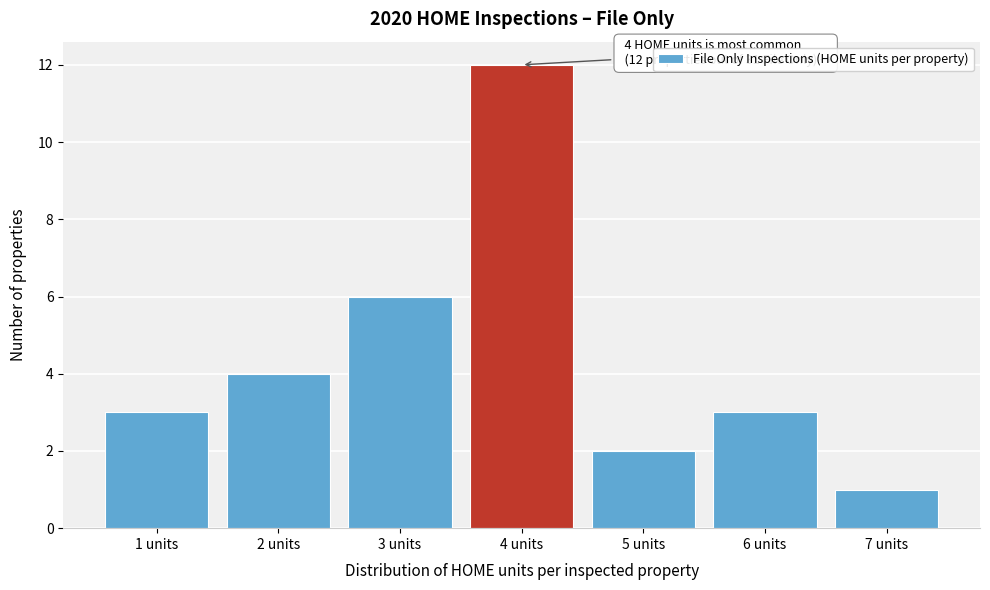

Which range on the x-axis has the tallest bar?

3.5 to 4.5